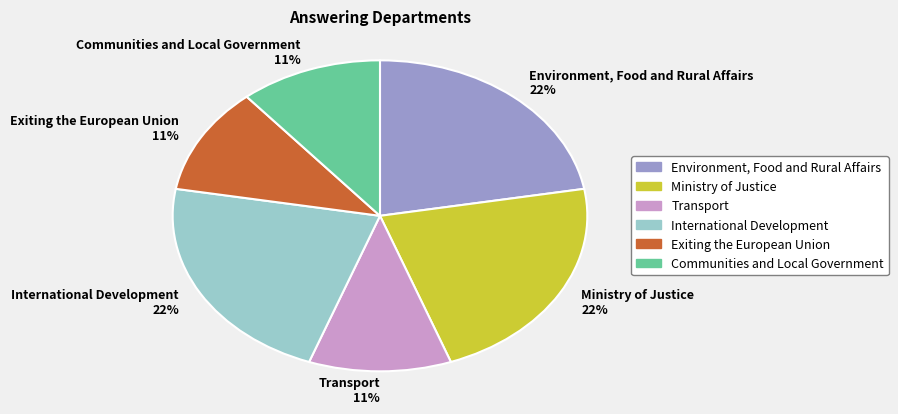

Between Exiting the European Union and Environment, Food and Rural Affairs, which is larger?

Environment, Food and Rural Affairs